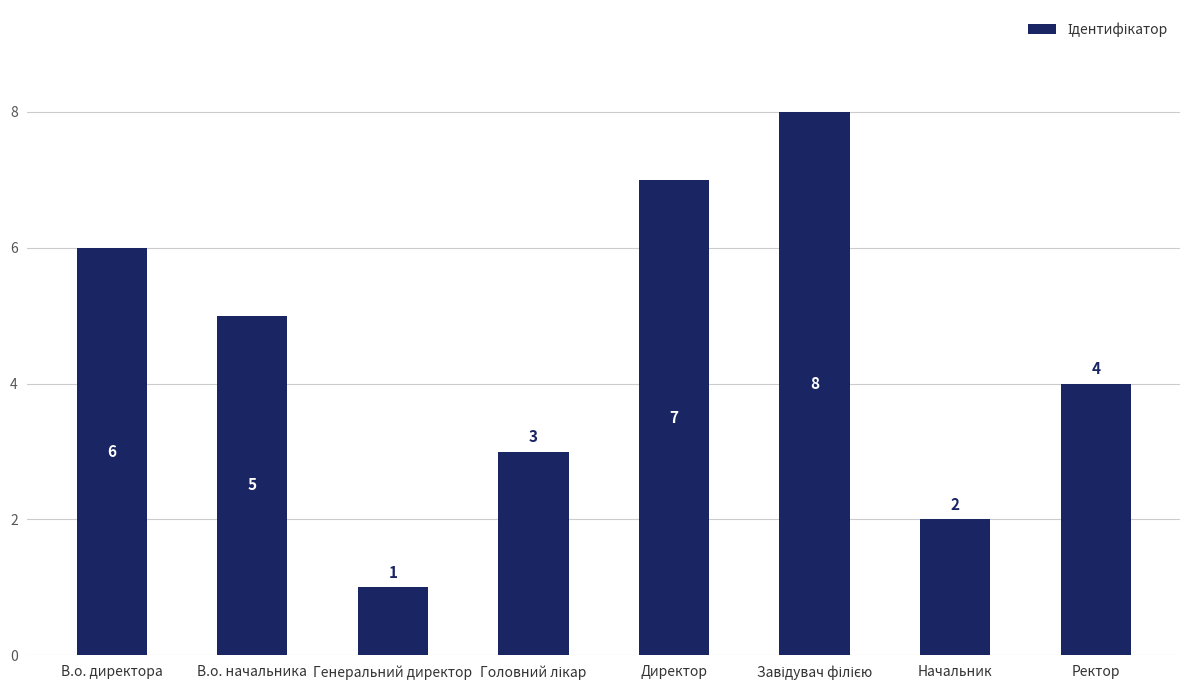

Is it true that the value at Начальник is 2?

True